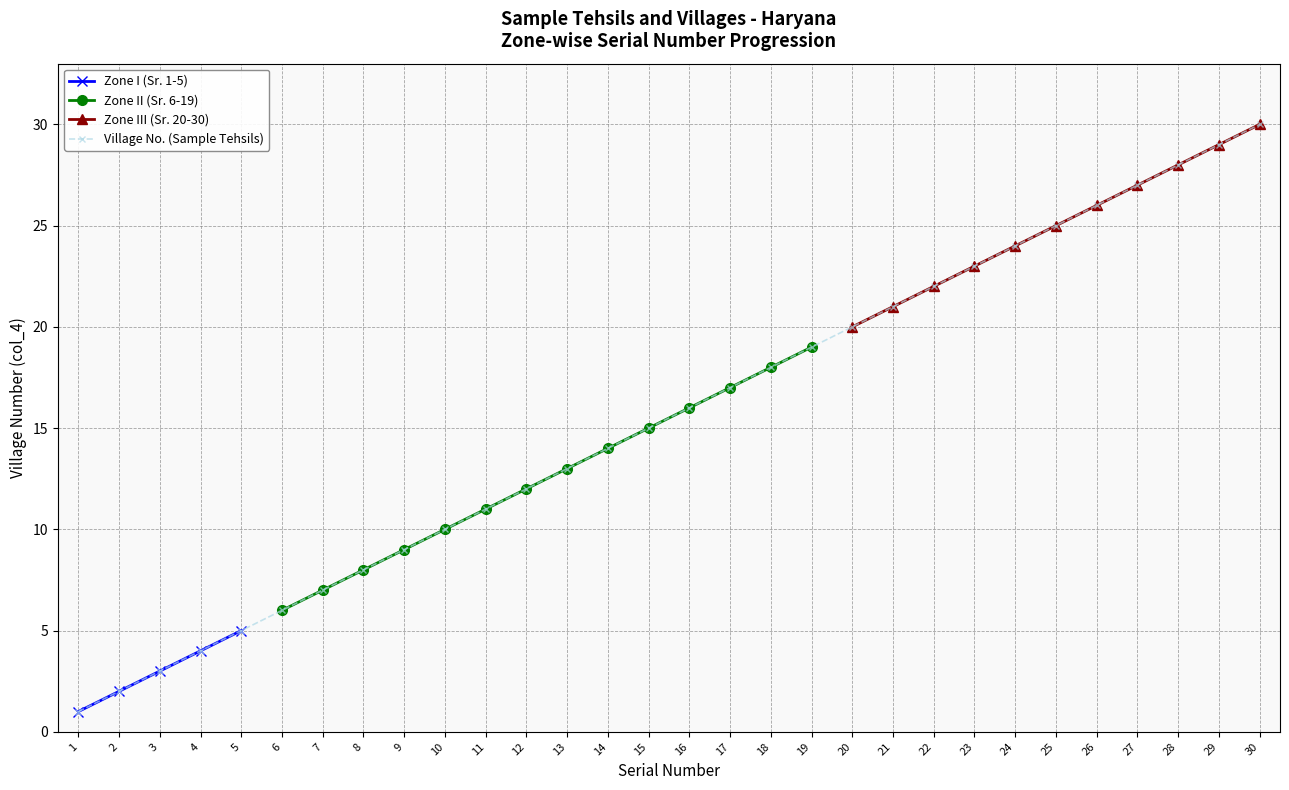

True or false: Zone I (Sr. 1-5) and Zone II (Sr. 6-19) cross at least once.

False